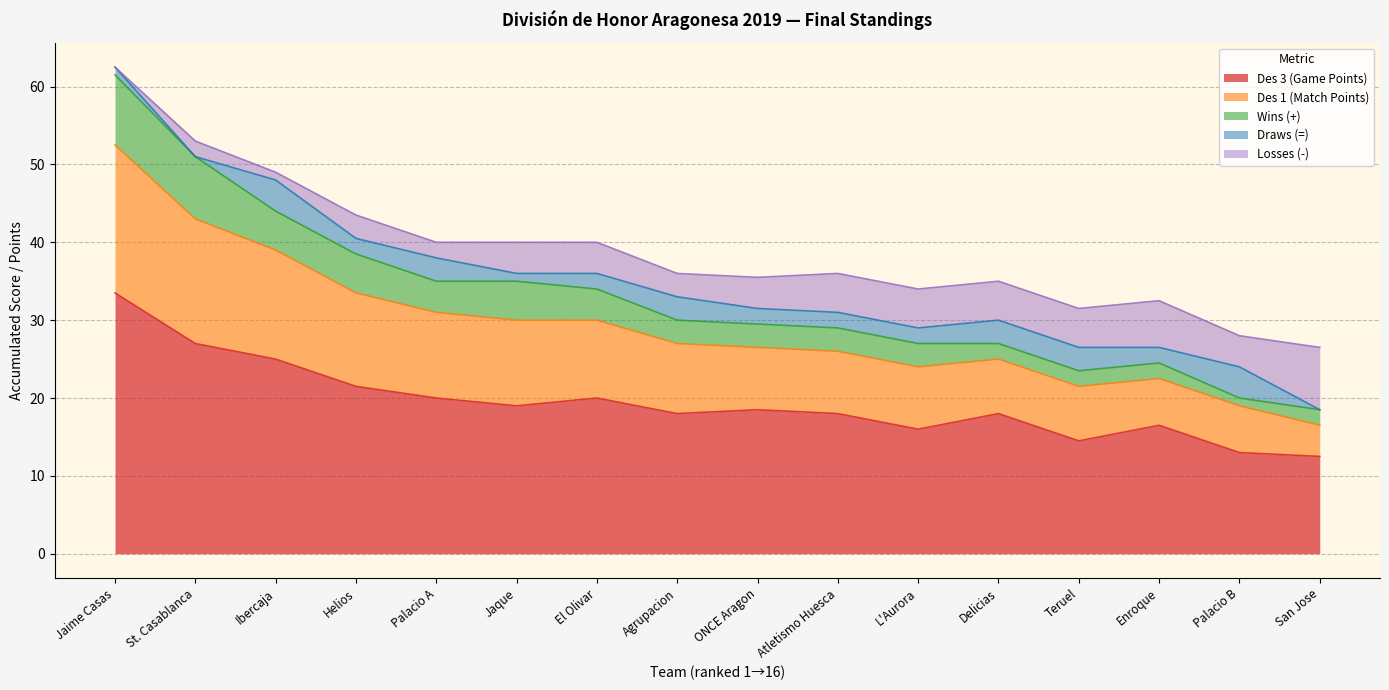

Reading left to right, extract all data points from this chart.

Des 3 (Game Points): 33.5	27.0	25.0	21.5	20.0	19.0	20.0	18.0	18.5	18.0	16.0	18.0	14.5	16.5	13.0	12.5
Des 1 (Match Points): 19.0	16.0	14.0	12.0	11.0	11.0	10.0	9.0	8.0	8.0	8.0	7.0	7.0	6.0	6.0	4.0
Wins (+): 9.0	8.0	5.0	5.0	4.0	5.0	4.0	3.0	3.0	3.0	3.0	2.0	2.0	2.0	1.0	2.0
Draws (=): 1.0	0.0	4.0	2.0	3.0	1.0	2.0	3.0	2.0	2.0	2.0	3.0	3.0	2.0	4.0	0.0
Losses (-): 0.0	2.0	1.0	3.0	2.0	4.0	4.0	3.0	4.0	5.0	5.0	5.0	5.0	6.0	4.0	8.0